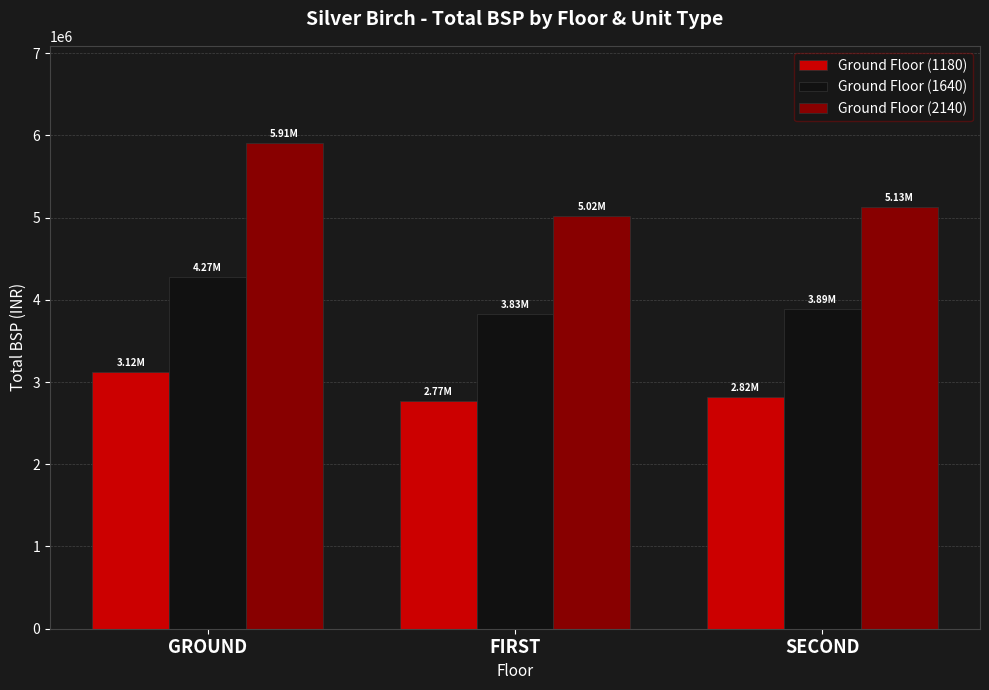

Reading left to right, what are all the values shown in this chart?

Ground Floor (1180): 3119304.4	2770434.8	2821739.1
Ground Floor (1640): 4274933.3	3826666.7	3892266.7
Ground Floor (2140): 5907291.7	5015625.0	5127083.3